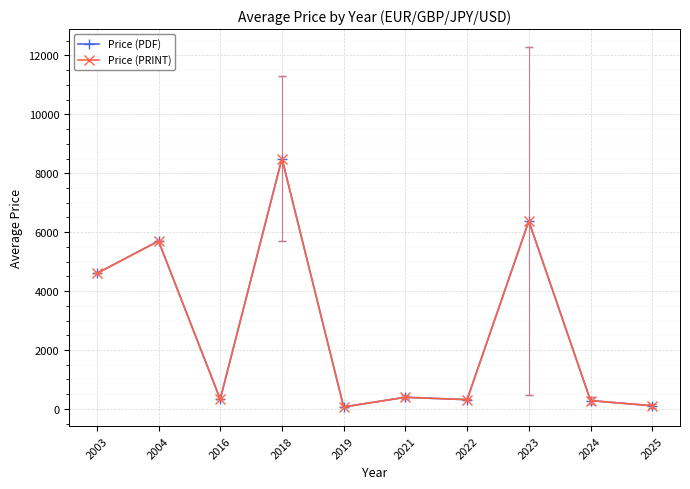

Which series changed the most between 2021 and 2022?

Price (PDF)